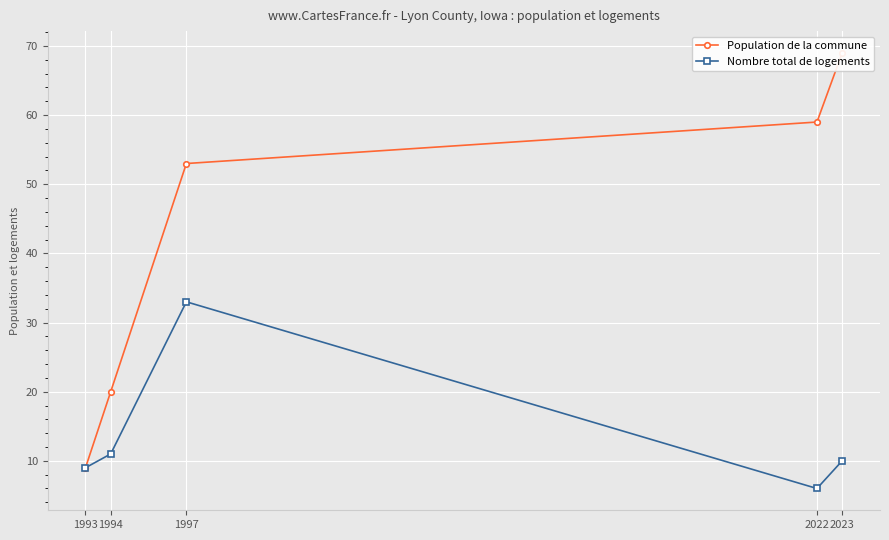

Which has a higher value, 2023 or 1994?

2023